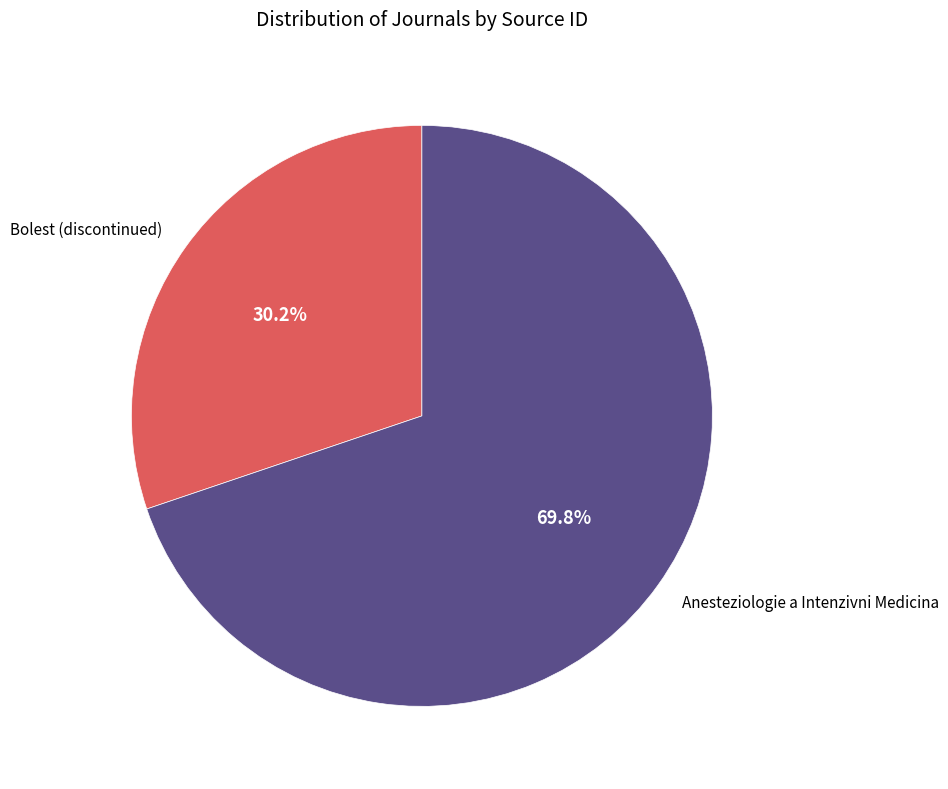

To the nearest percent, what percentage of the pie is Bolest (discontinued)?

30%